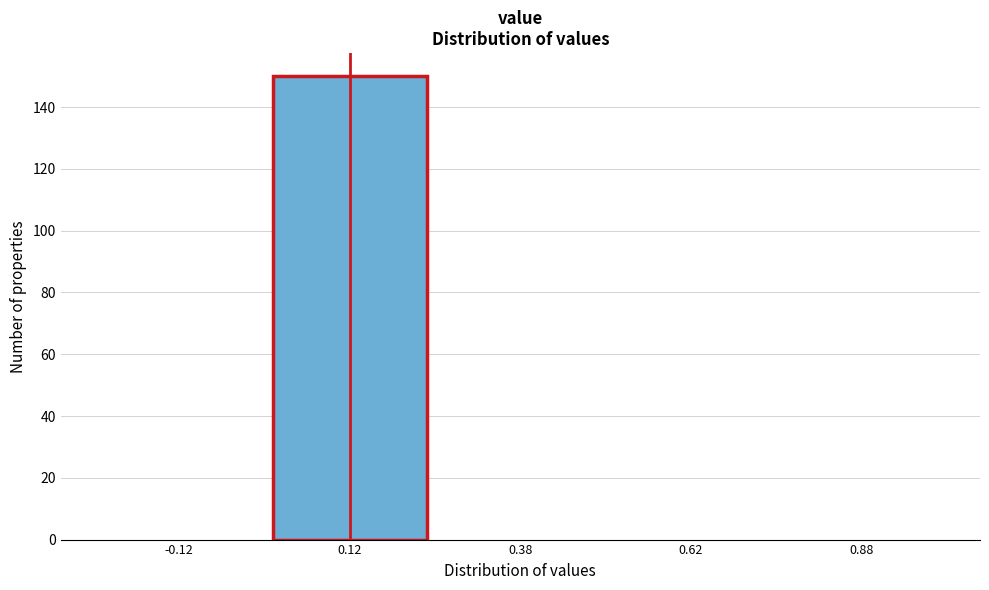

Over which range of the x-axis is the bar tallest?

0.00 to 0.25